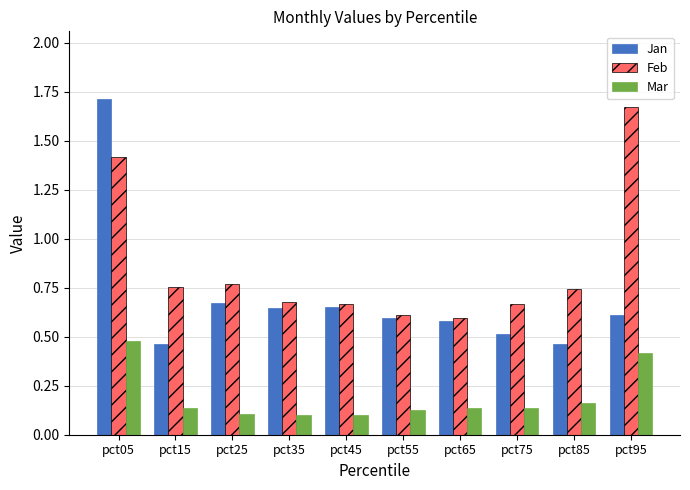

What are all the series names shown in the legend?

Jan, Feb, Mar